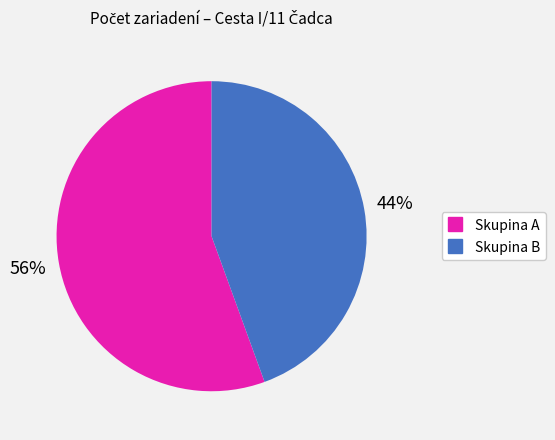

To the nearest percent, what is the average slice percentage?

50%